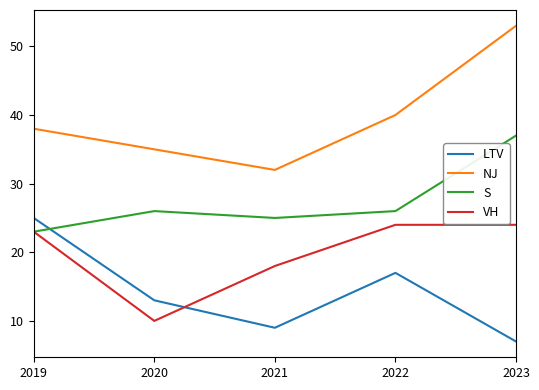

Which series has the widest spread of values?

NJ